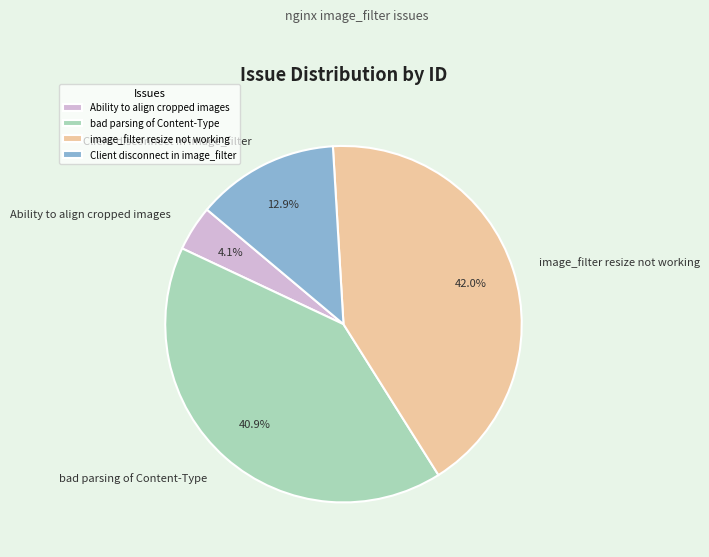

What percentage is NOT represented by image_filter resize not working?

58.0%